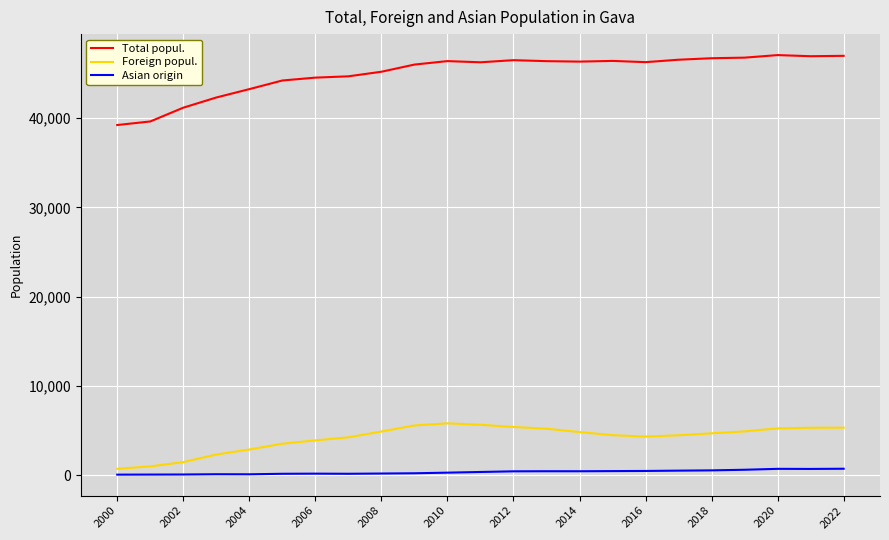

What is the maximum value shown in the chart?

47057